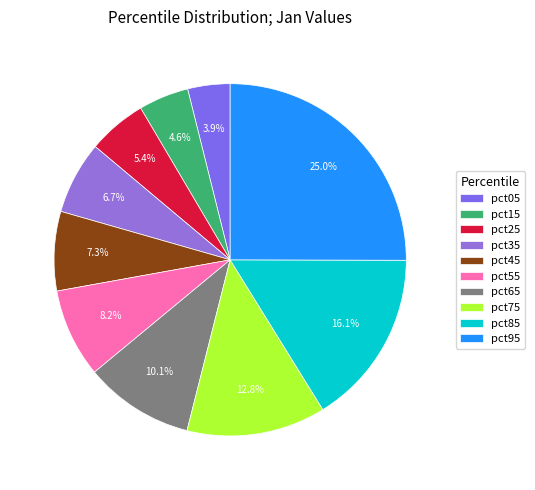

Combined, do pct45 and pct35 account for over 50%?

No